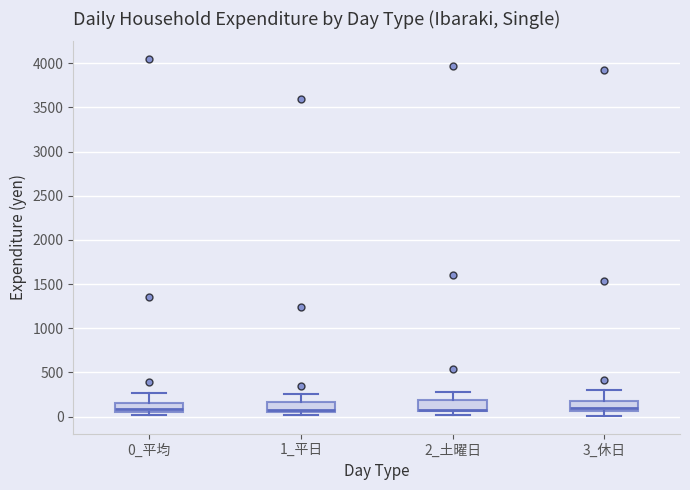

Reading left to right, read every box against the y-axis: the position of its median line, the range the box covers, and the ends of its whiskers. The values are not printed on the chart, so give them approximately, as read against the axis.

0_平均: median 100, box 50 to 150, whiskers 0 to 250
1_平日: median 50 (just above the box's lower edge), box 50 to 150, whiskers 0 to 250
2_土曜日: median 100, box 50 to 200, whiskers 0 to 300
3_休日: median 100, box 50 to 200, whiskers 0 to 300